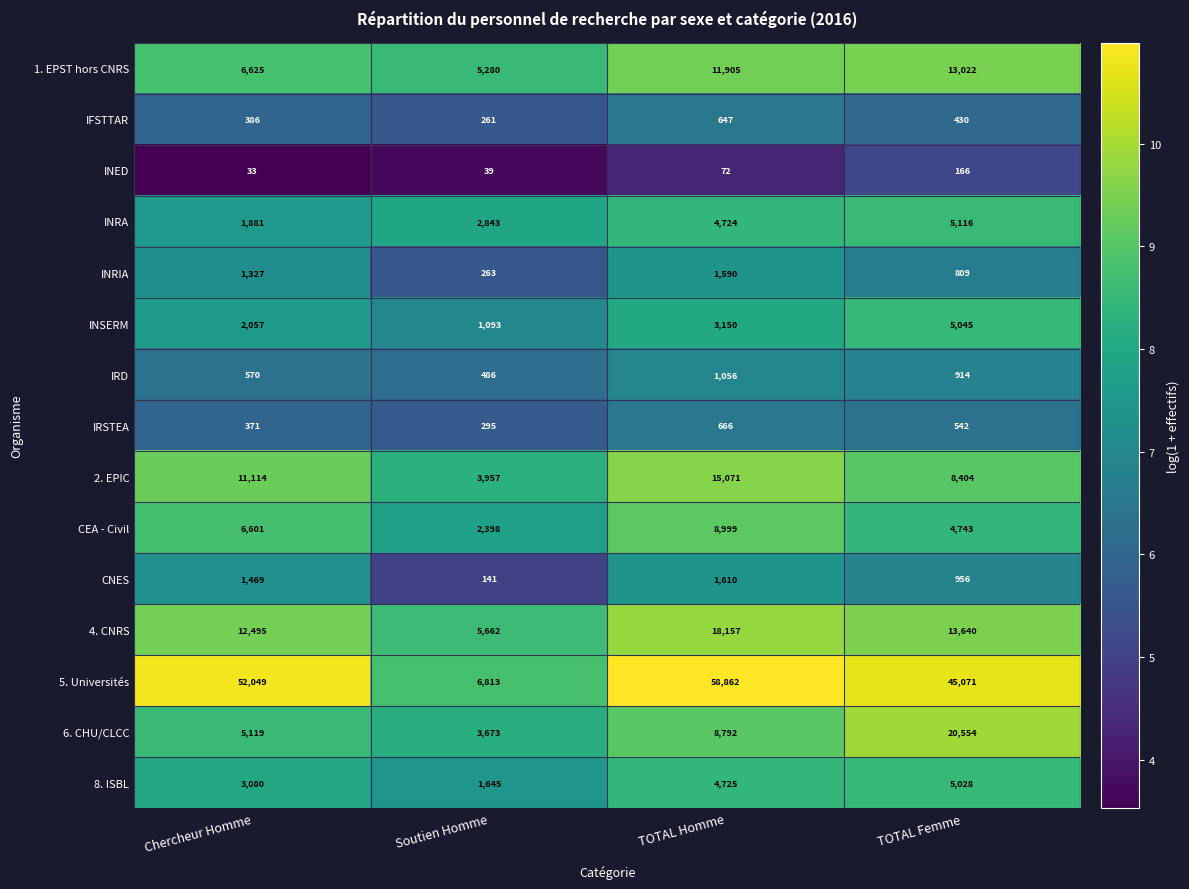

Which series has the largest total across all categories?

5. Universités